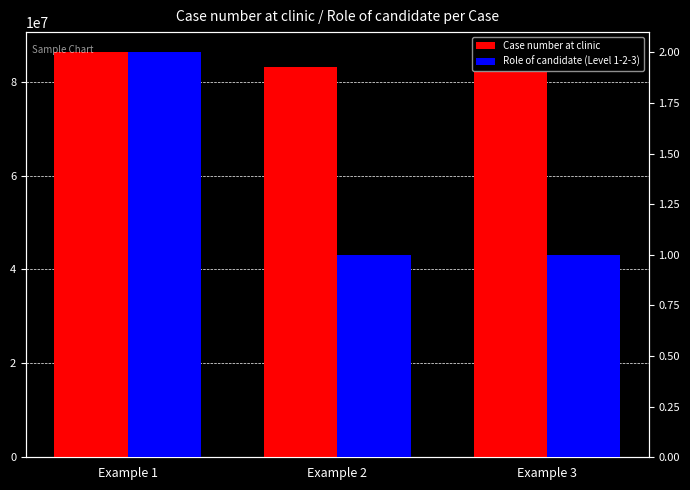

Rank the series by their average value, from lowest to highest.

Role of candidate (Level 1-2-3), Case number at clinic